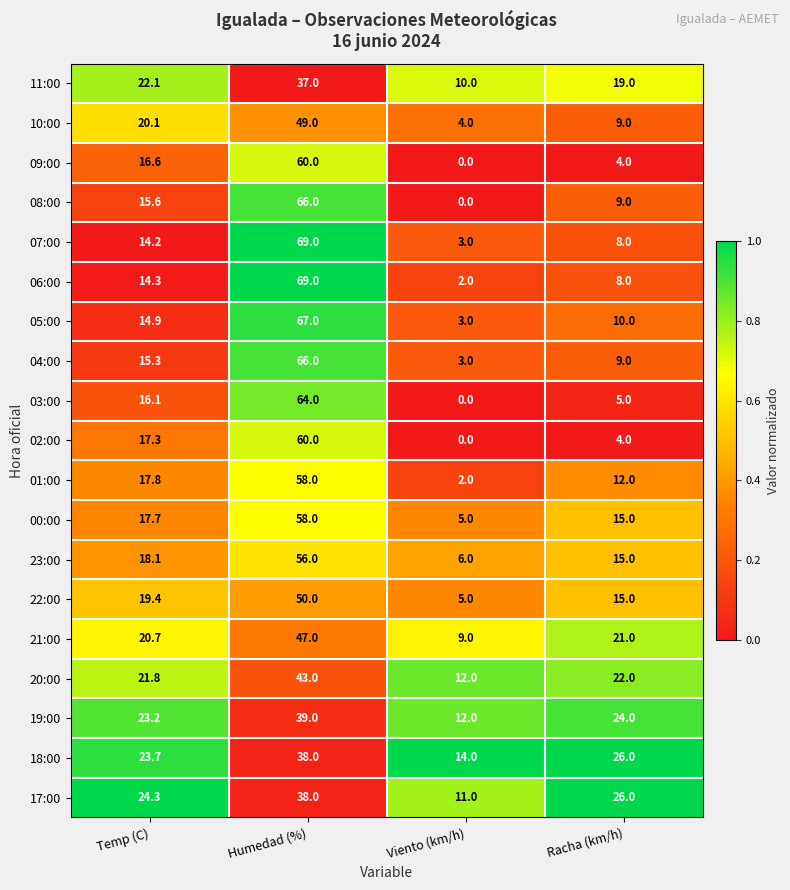

What is the maximum value shown in the chart?

69.0